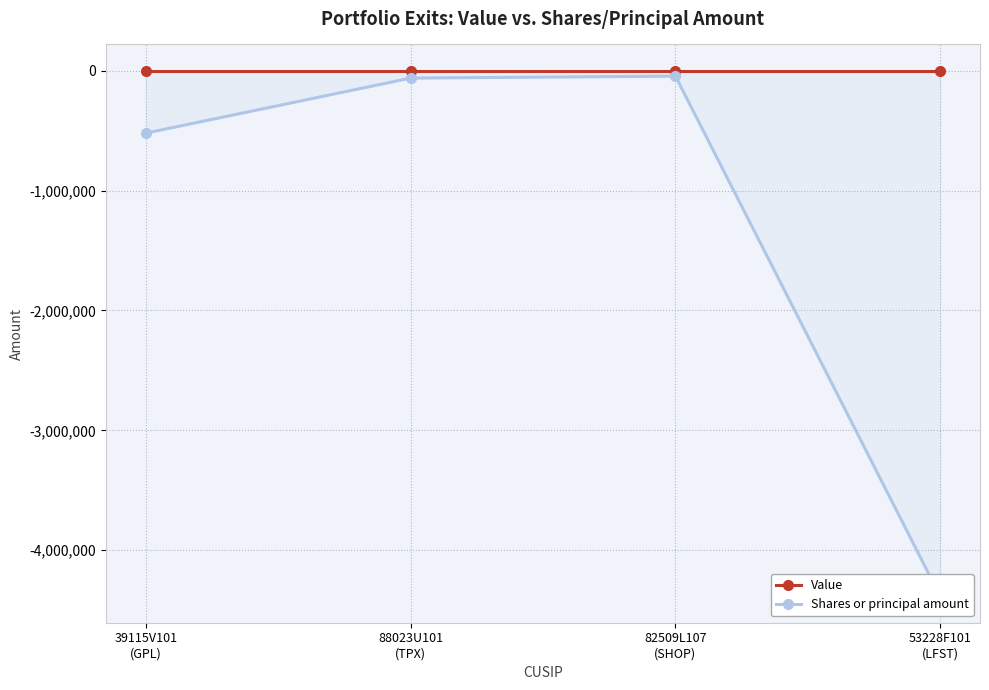

Between 39115V101
(GPL) and 53228F101
(LFST), which series saw the biggest shift?

Shares or principal amount